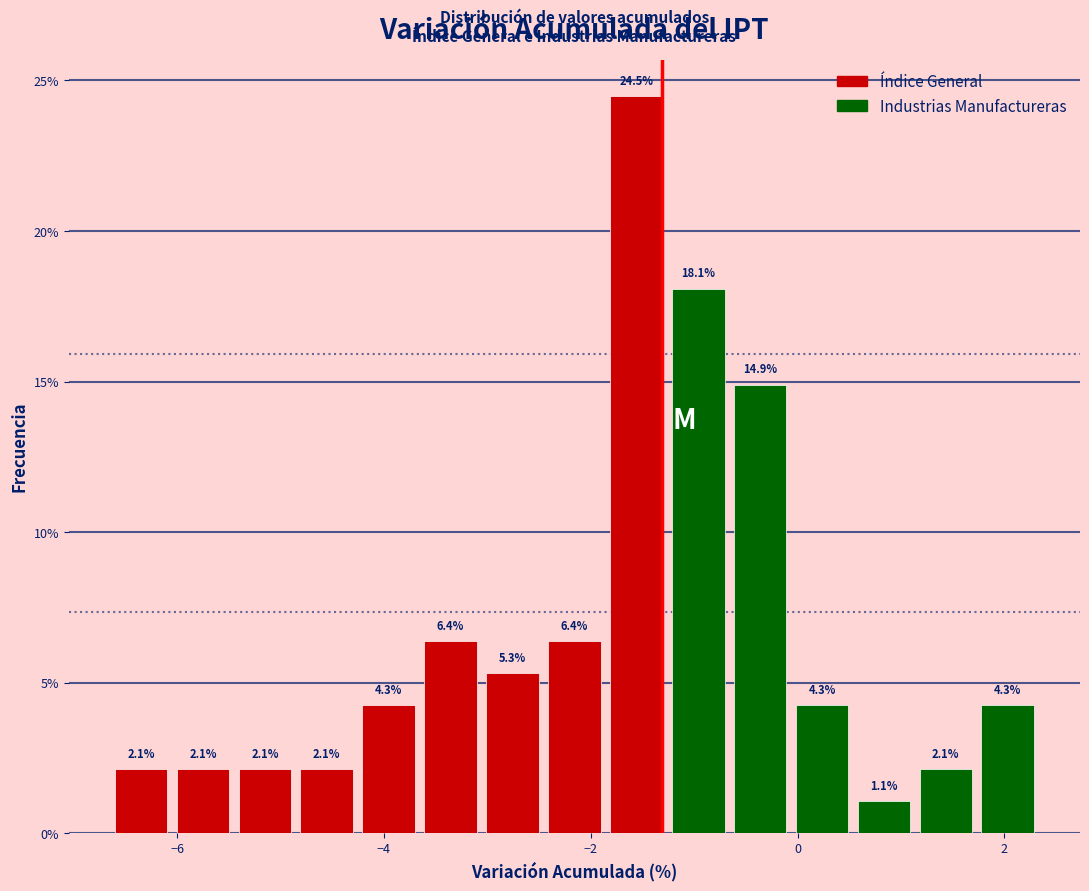

Read against the x-axis, roughly where is the centre of the tallest bar?

-1.6